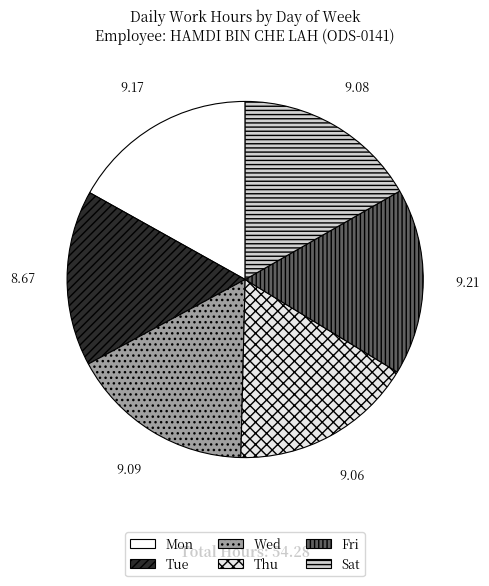

How many segments does this pie chart have?

6